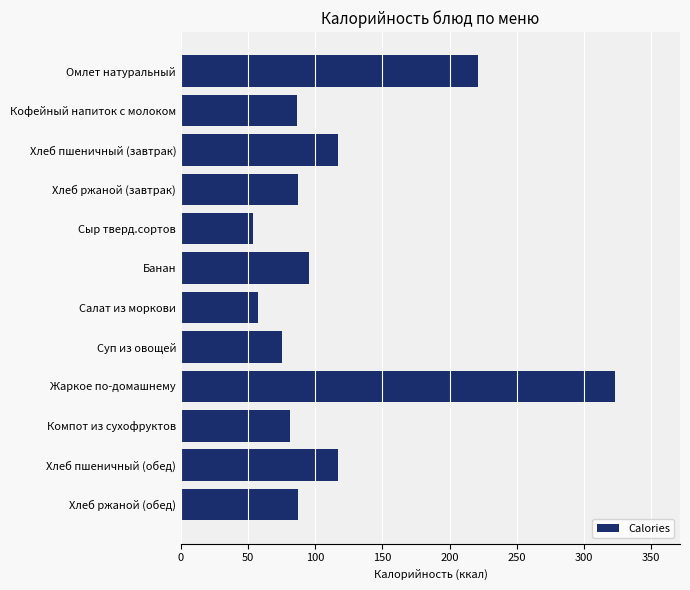

Which has a higher value, Банан or Хлеб пшеничный (обед)?

Хлеб пшеничный (обед)